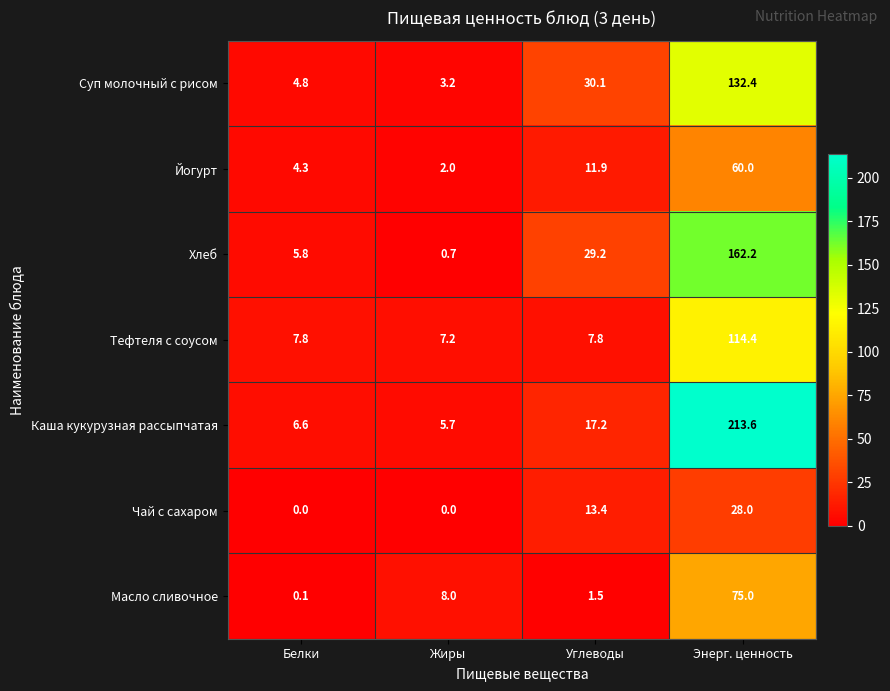

At how many categories does at least one series exceed 80?

1